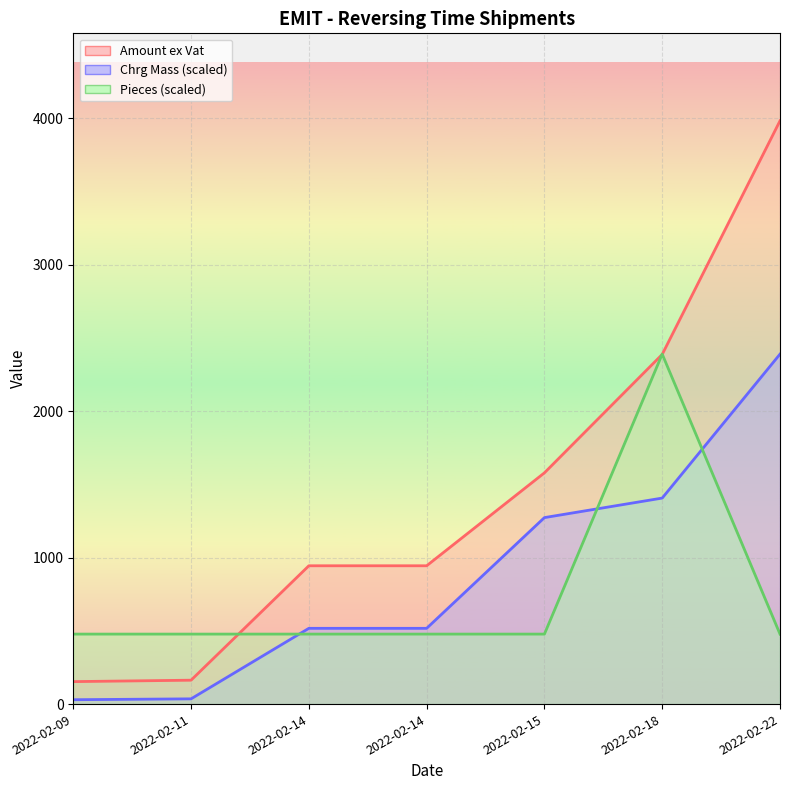

At which label does Amount ex Vat first exceed 944?

2022-02-14